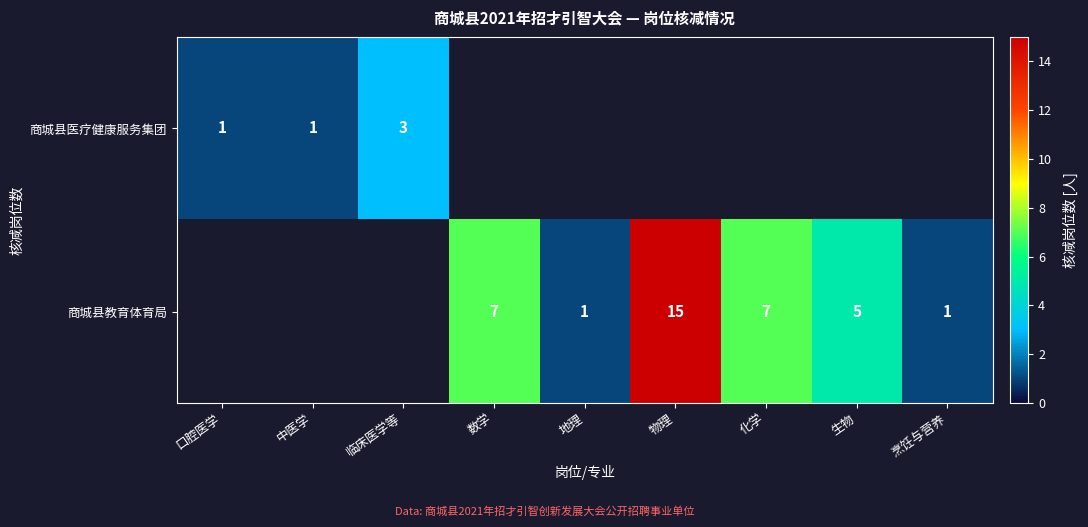

The 商城县医疗健康服务集团 series shows 1 at 口腔医学. True or false?

True